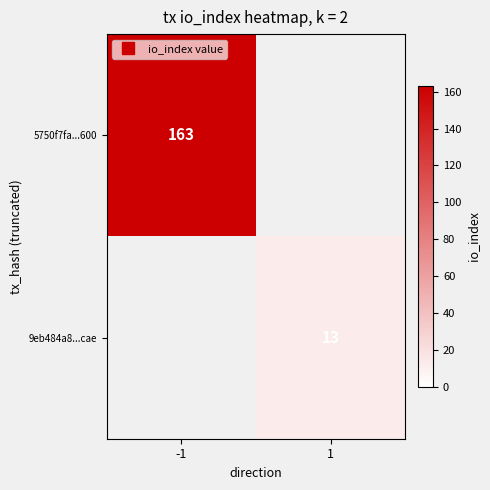

Is the value of 5750f7fa...600 at -1 greater than the value of 9eb484a8...cae at 1?

Yes